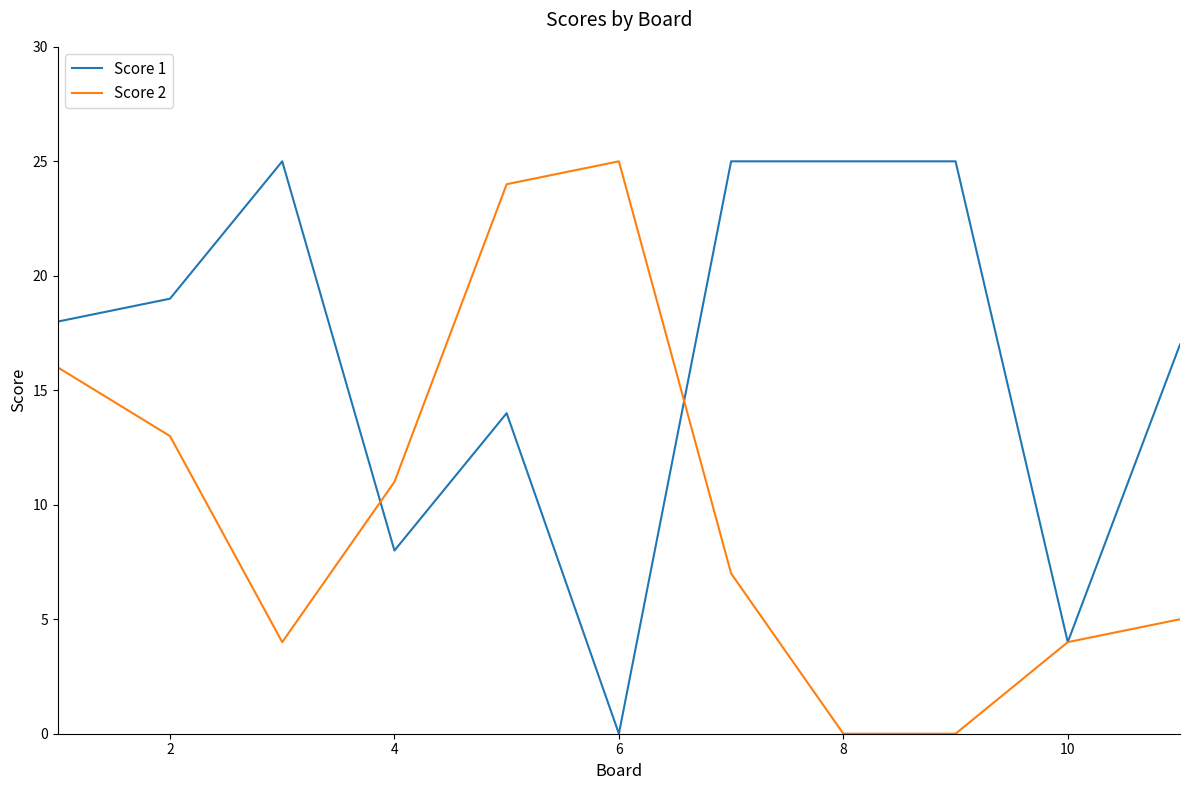

Rank the series by their average value, from lowest to highest.

Score 2, Score 1